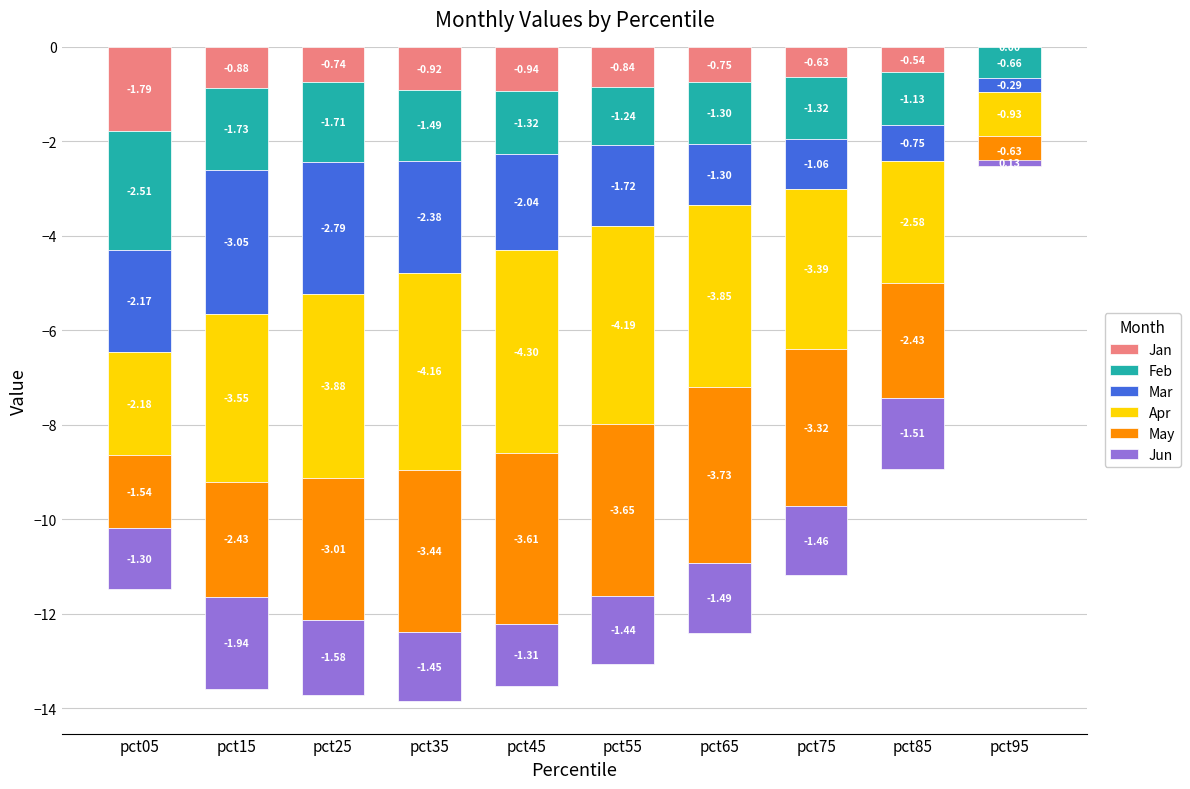

What are all the series names shown in the legend?

Jan, Feb, Mar, Apr, May, Jun